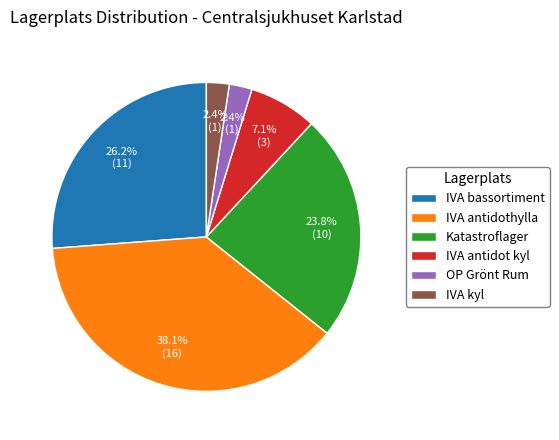

What is the largest slice in the pie chart?

IVA antidothylla